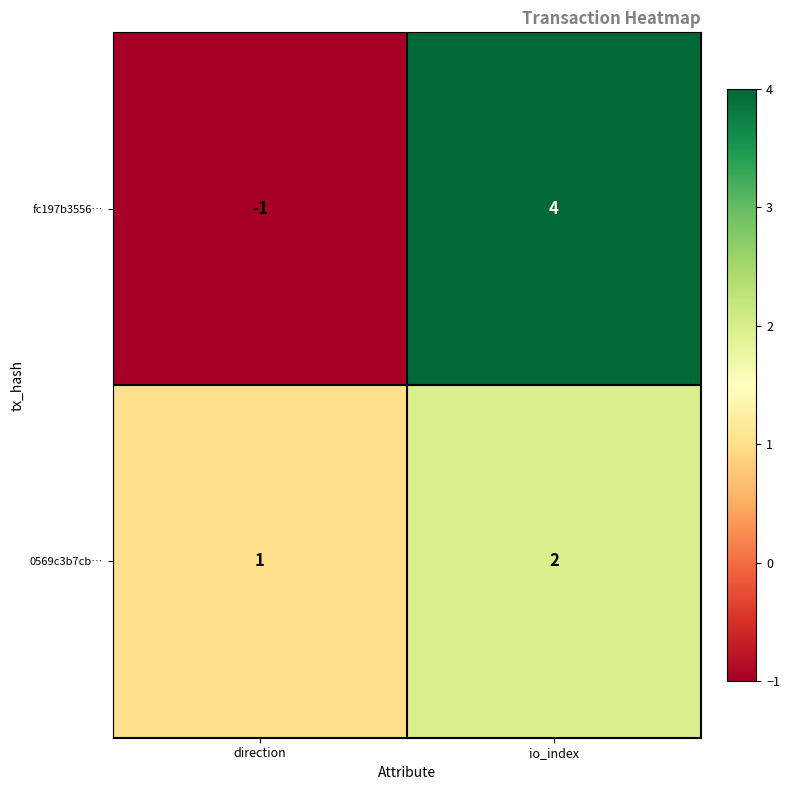

True or false: fc197b3556… has a value of -1 at direction.

True